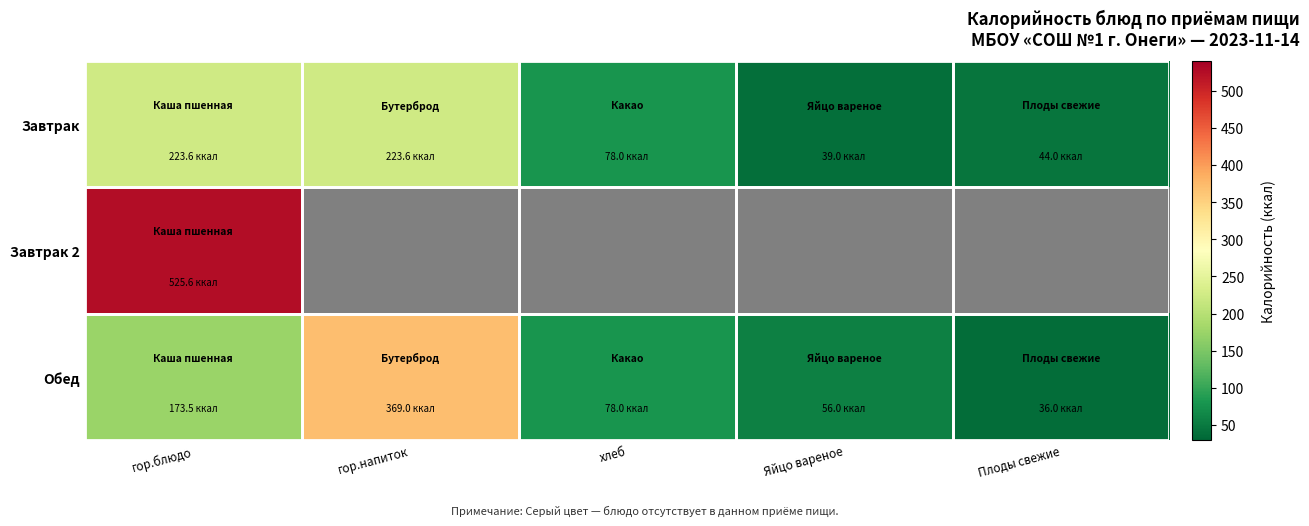

What is the maximum value for Обед?

369.0